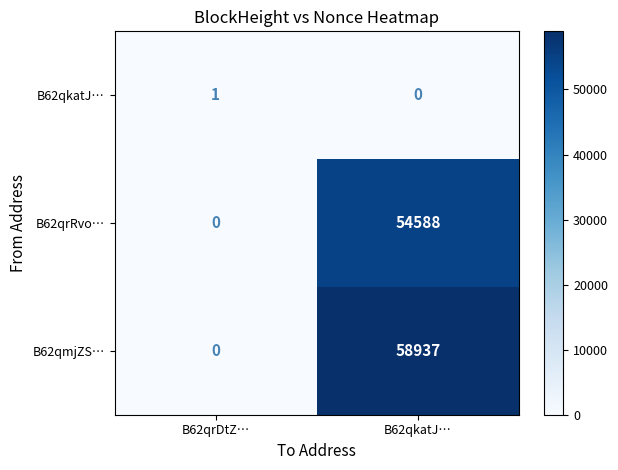

Count the number of data series in this chart.

3